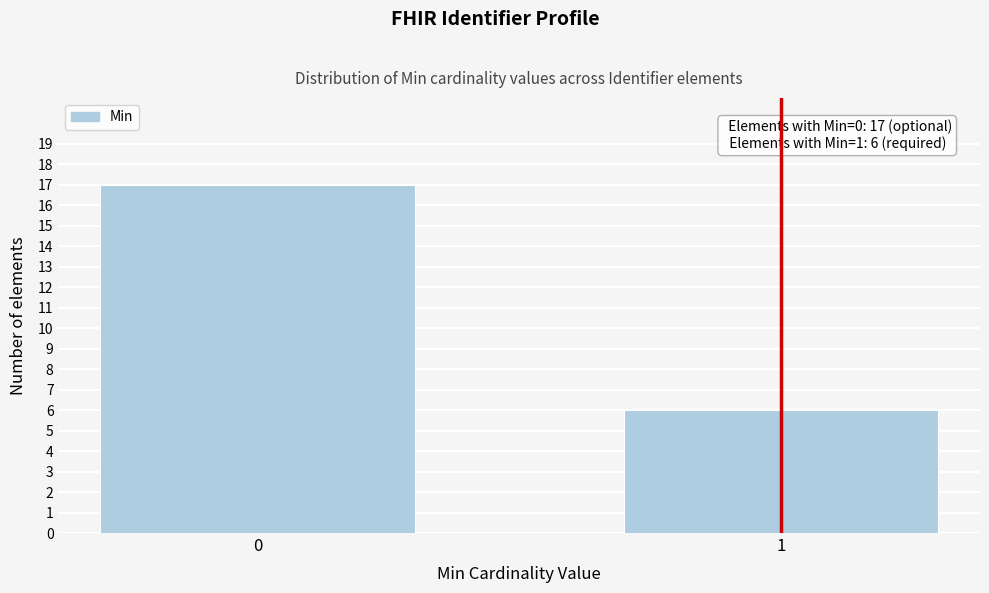

Reading right to left, transcribe all the data shown in this chart.

1=6	0=17